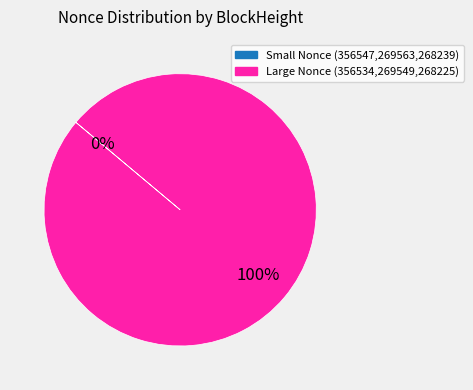

Is there a majority slice in this chart?

Yes